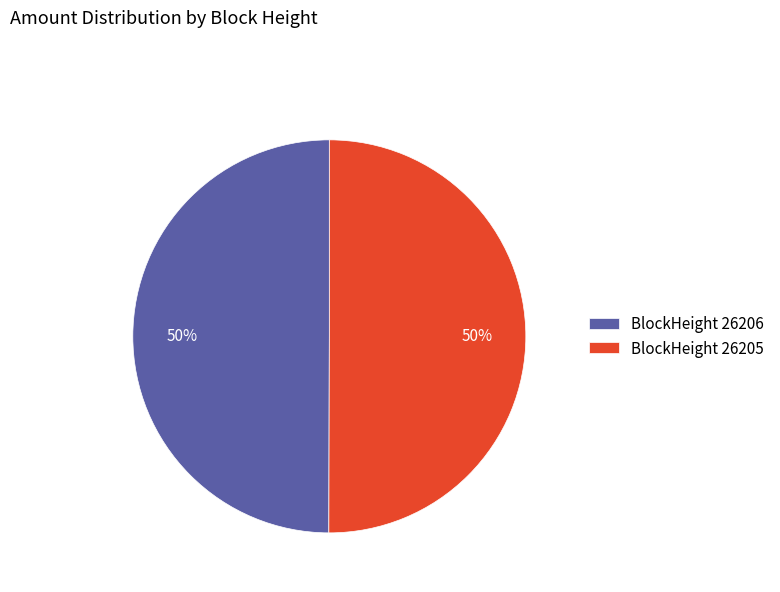

How many segments does this pie chart have?

2